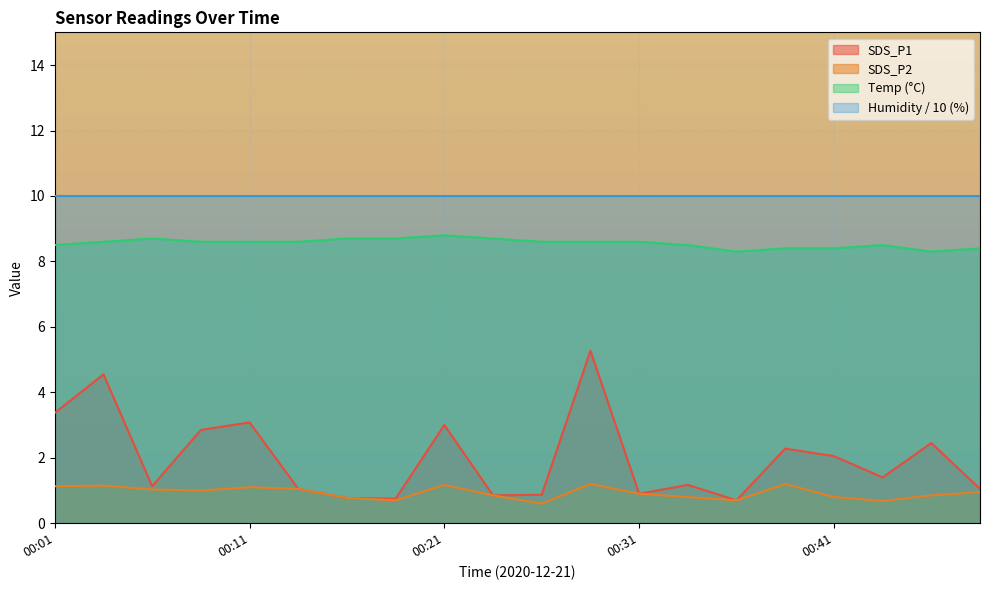

What is the greatest value displayed?

10.0